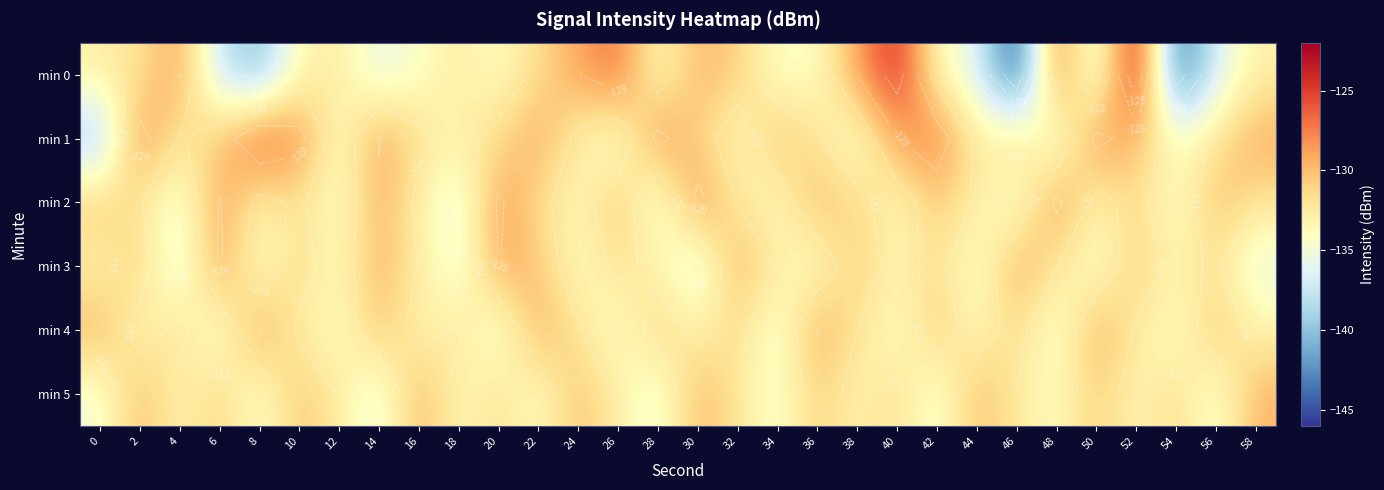

How many data points does each series have?

30